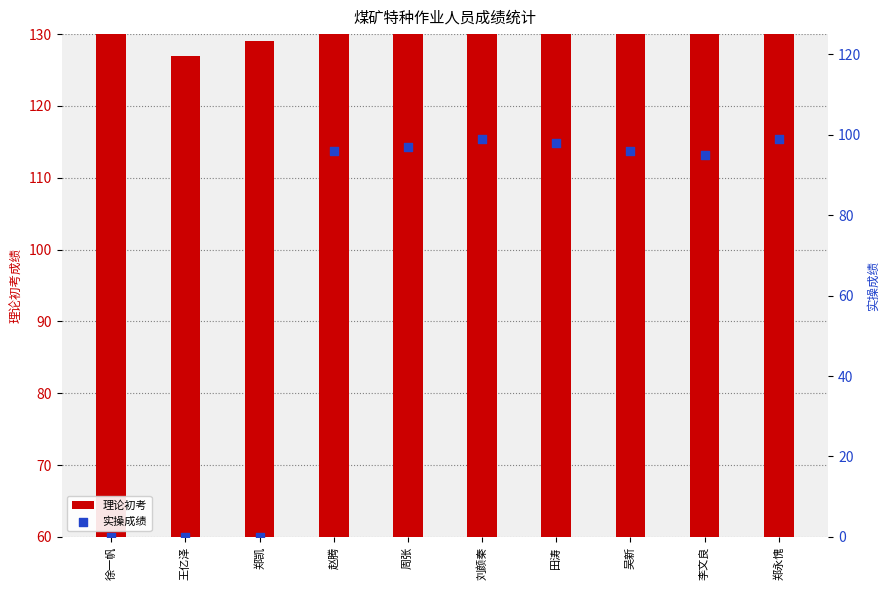

Which series has the widest spread of Y values?

实操成绩